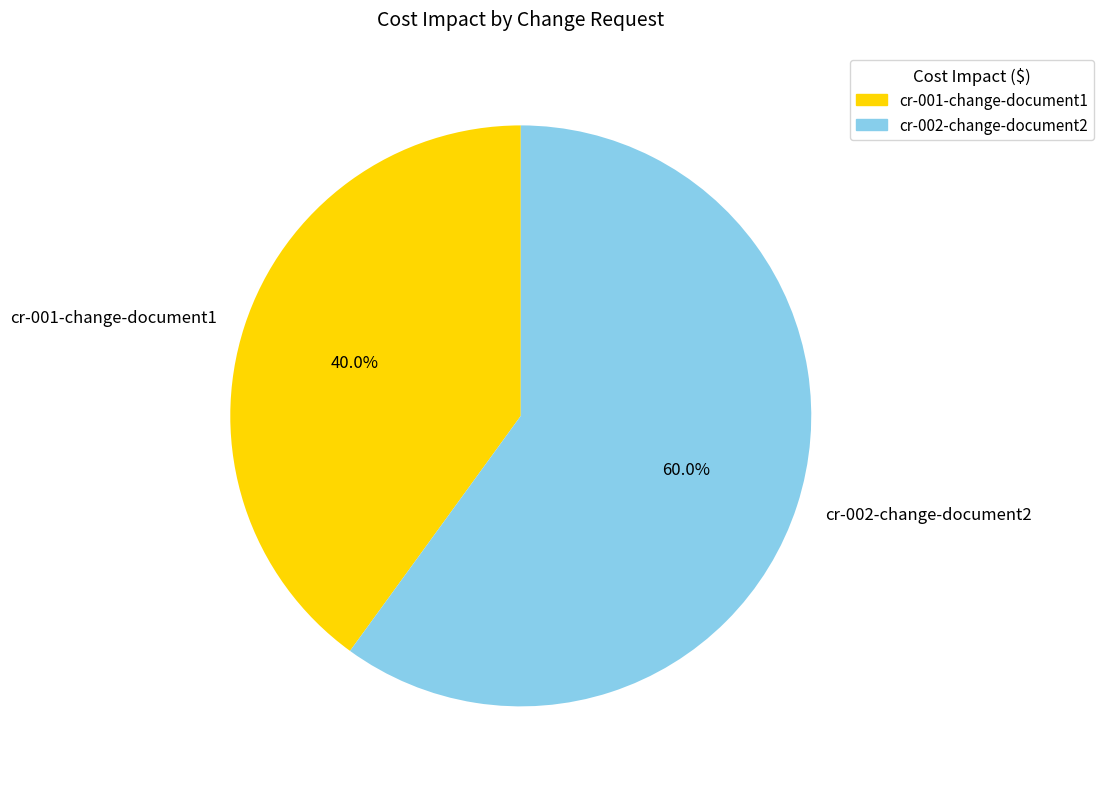

To the nearest percent, what percentage of the pie is cr-002-change-document2?

60%